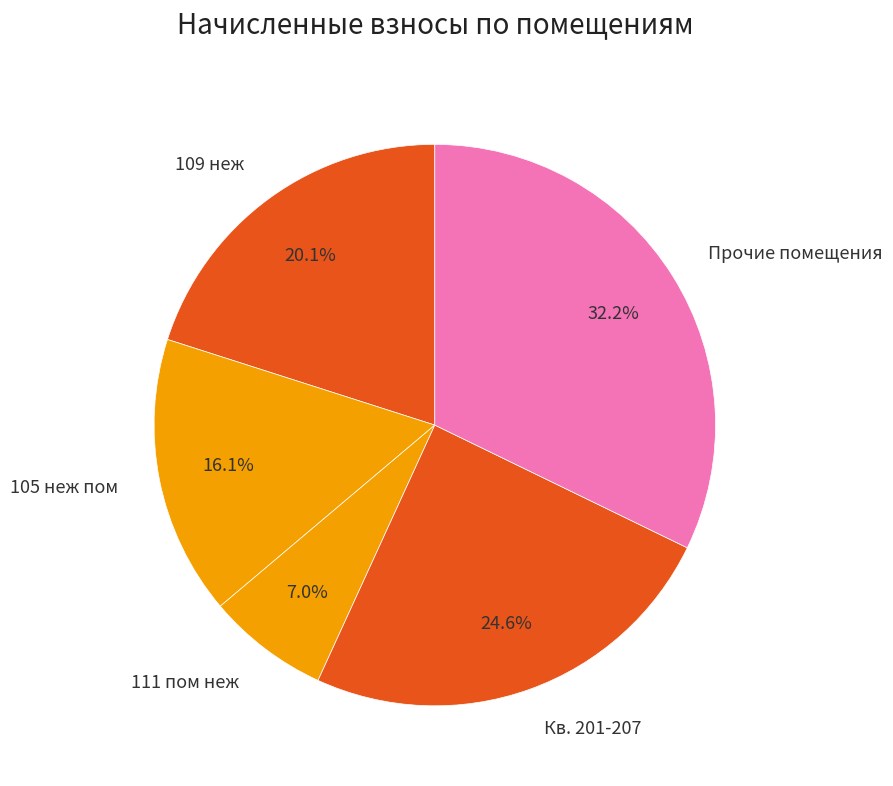

What is the ratio of the value at Прочие помещения to the value at 109 неж?

1.6